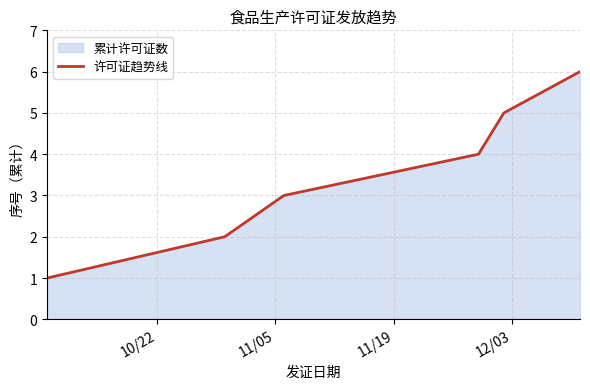

What is the difference between the second highest and minimum values?

4